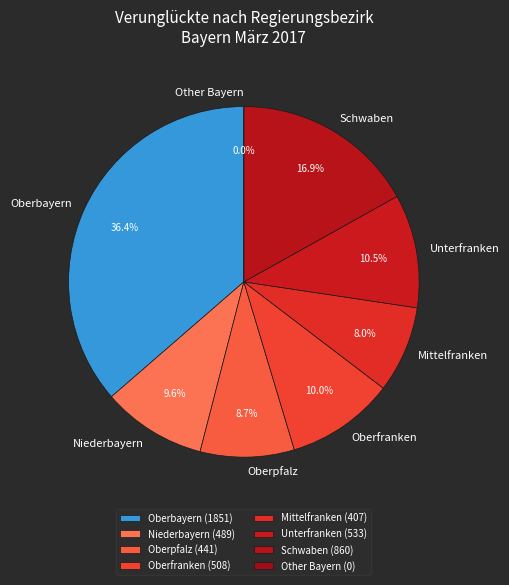

Count the number of slices in the pie.

8